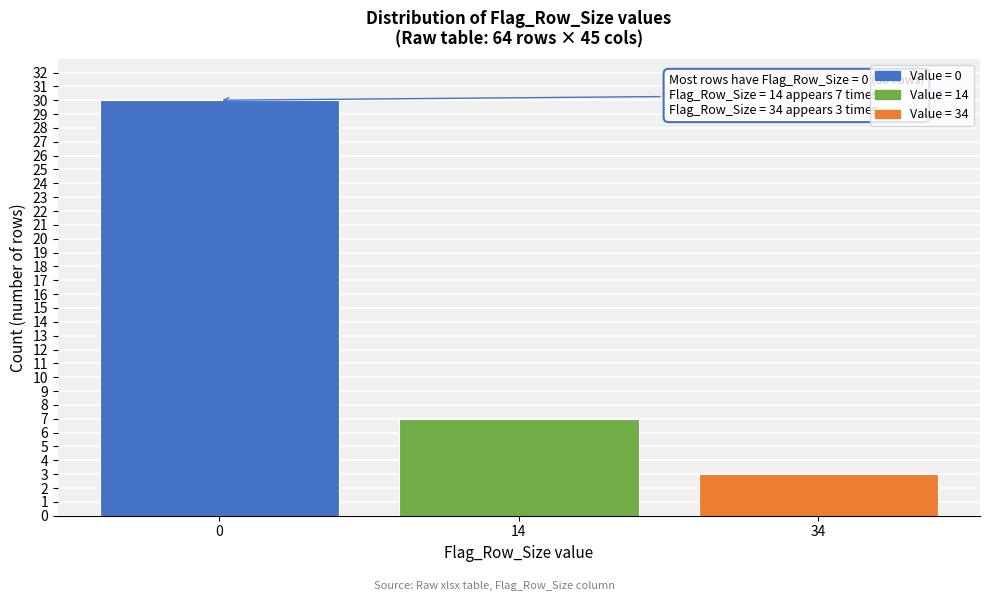

Reading right to left, what are all the values shown in this chart?

3	7	30